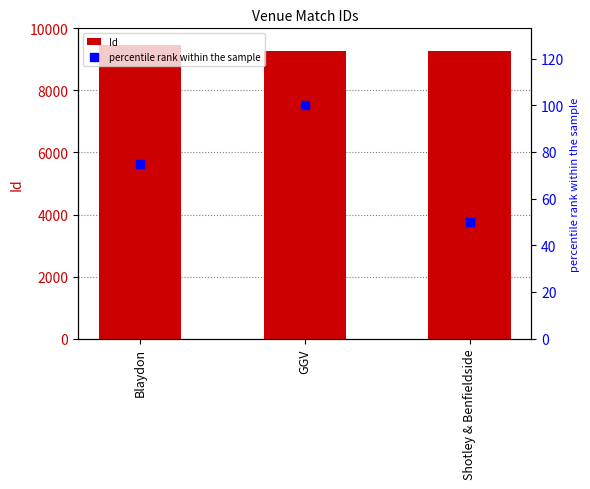

Is the value of Id at Blaydon greater than the value of percentile rank within the sample at Shotley & Benfieldside?

Yes